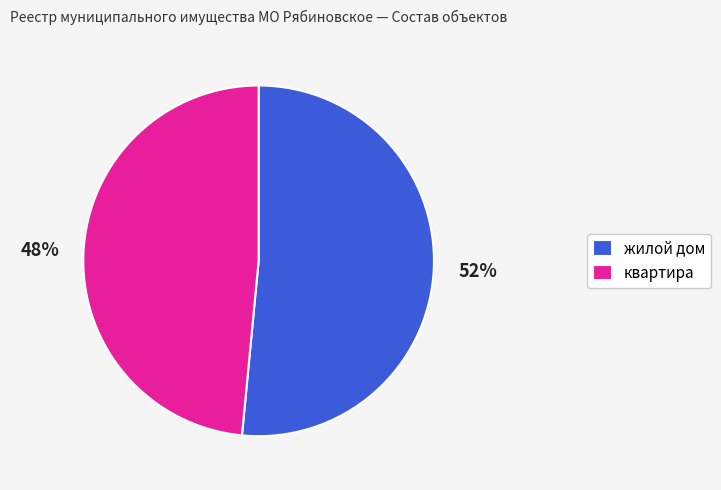

Count the number of slices in the pie.

2